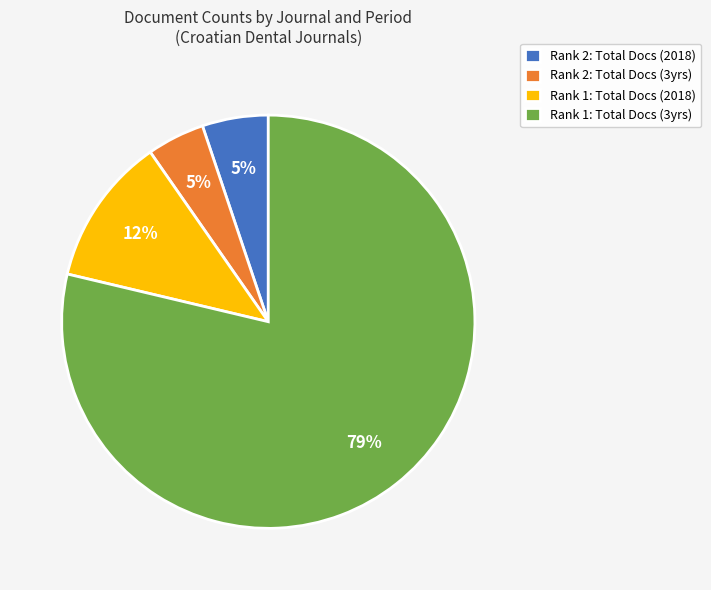

Is Rank 2: Total Docs (3yrs) the majority of the pie?

No